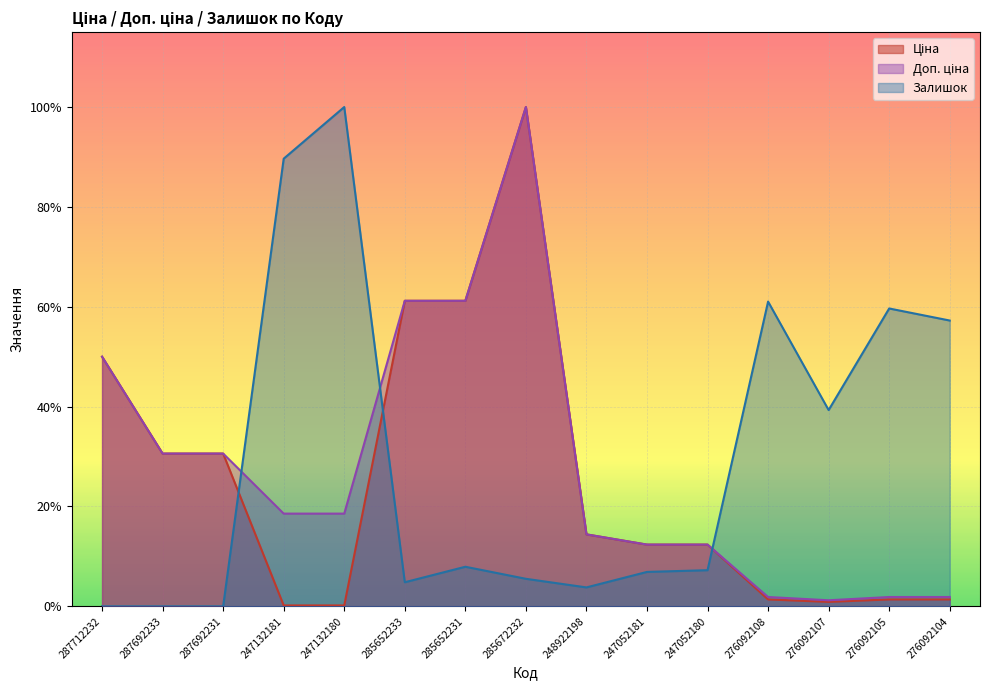

Where is Доп. ціна nearest to the value 0?

276092107